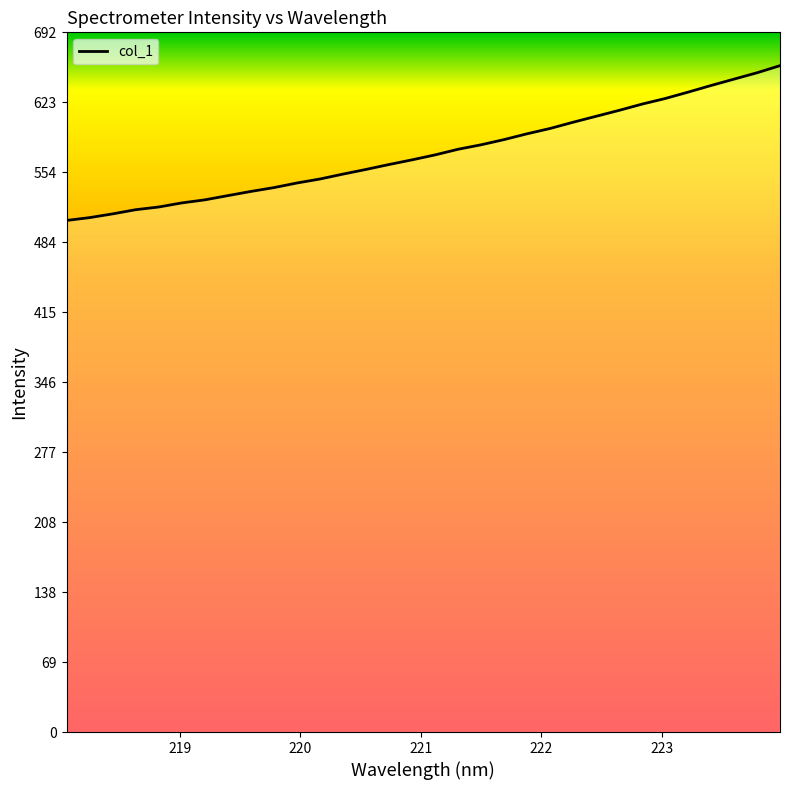

What is the maximum value shown in the chart?

659.1